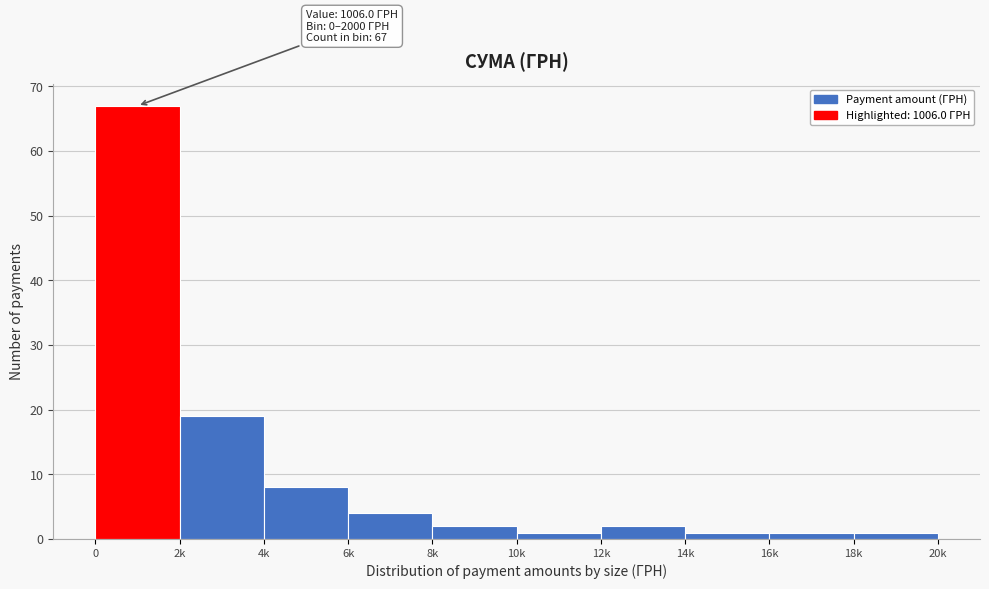

Reading left to right, extract all data points from this chart.

0=67	2k=19	4k=8	6k=4	8k=2	10k=1	12k=2	14k=1	16k=1	18k=1